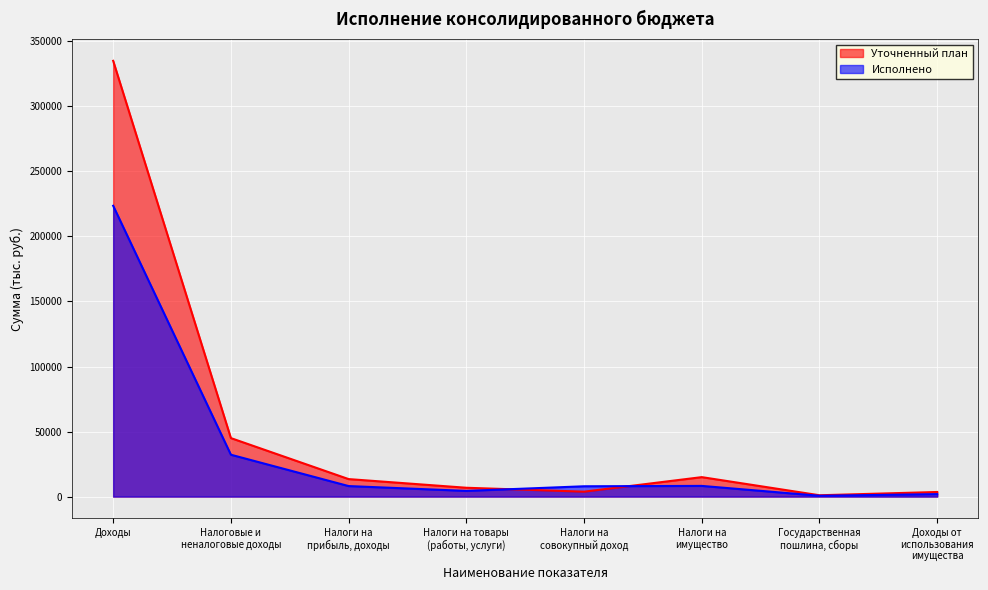

What is the label of the 1st point from the left?

Доходы